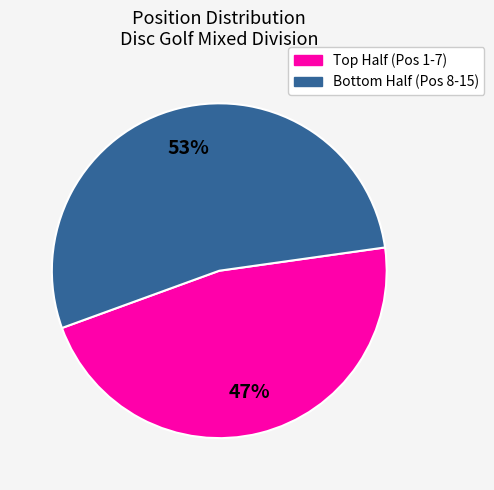

Is there a majority slice in this chart?

Yes